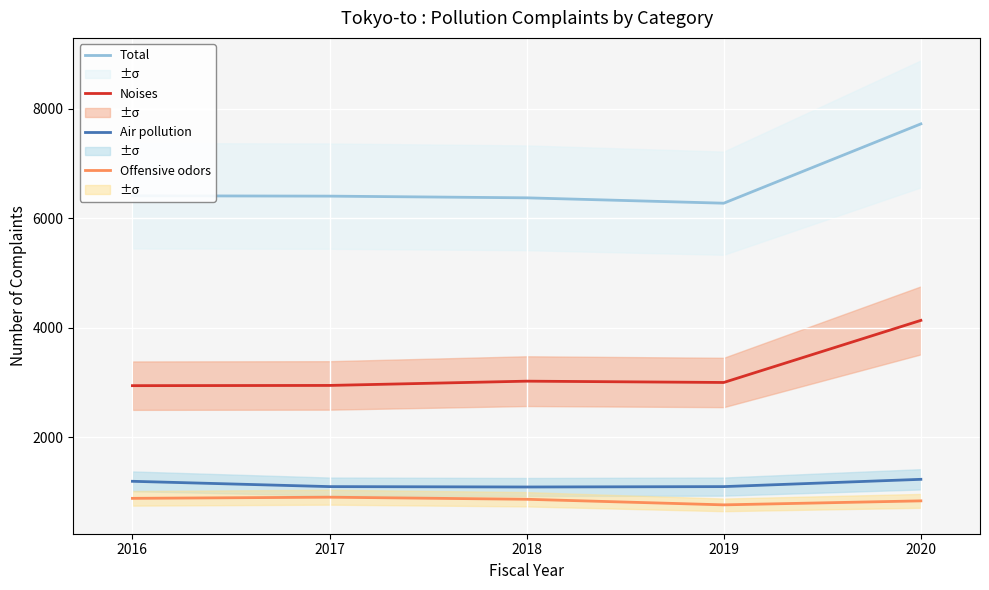

Reading left to right, list all the values displayed in this chart.

Total: 6408	6402	6371	6273	7720
Noises: 2944	2948	3026	3002	4135
Air pollution: 1199	1102	1095	1102	1235
Offensive odors: 888	909	871	769	842